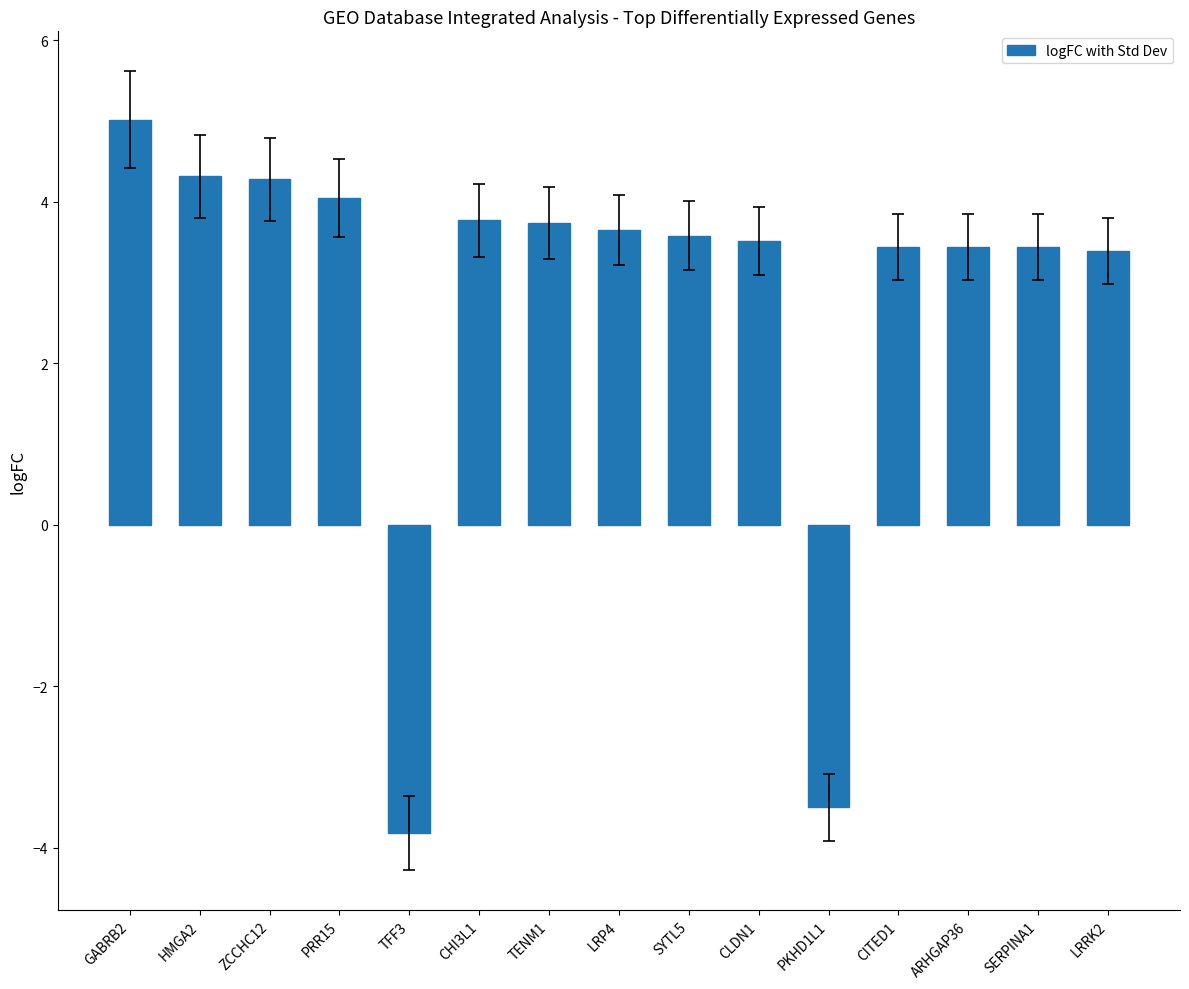

Does the chart contain stacked bars?

No